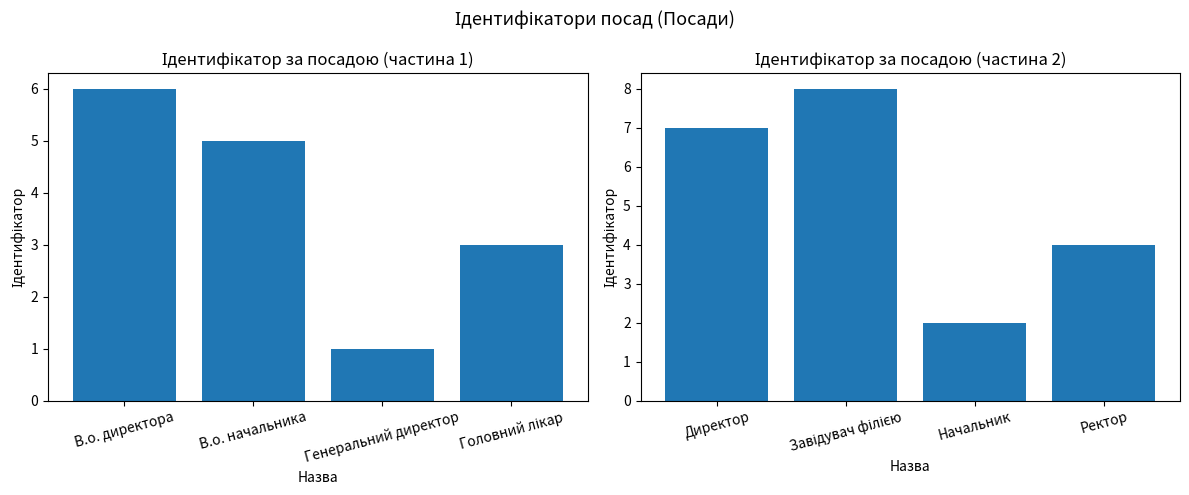

How many values are between 4 and 8?

3